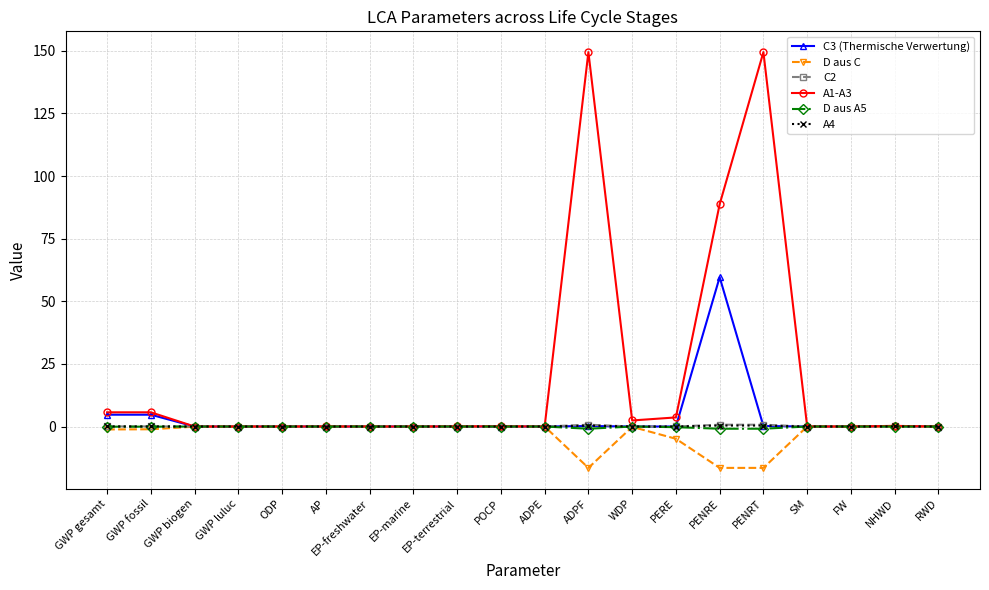

True or false: A4 has more than 0 points higher than both neighbors.

True